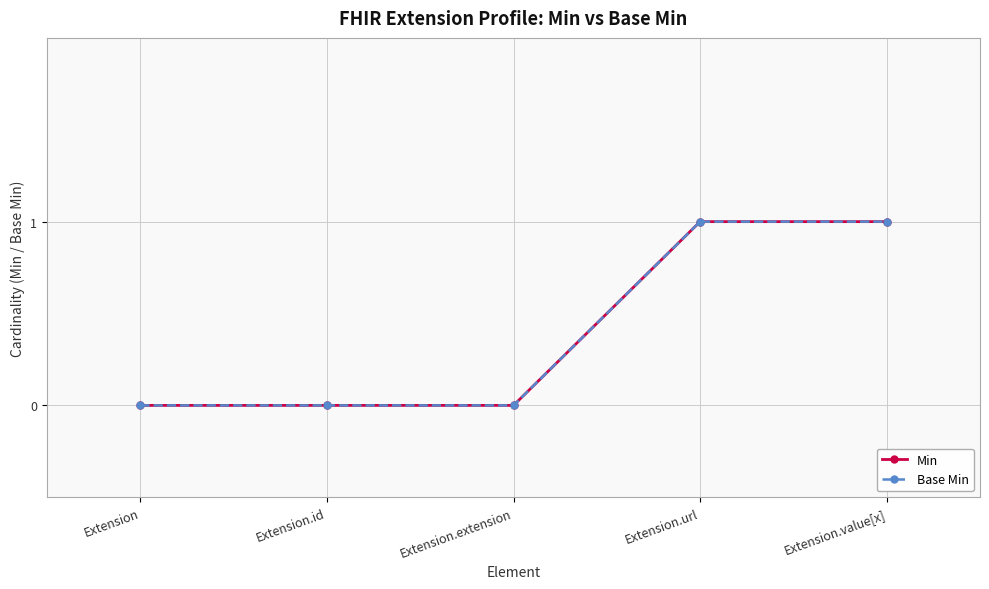

Does the chart display data point markers on the line(s)?

Yes